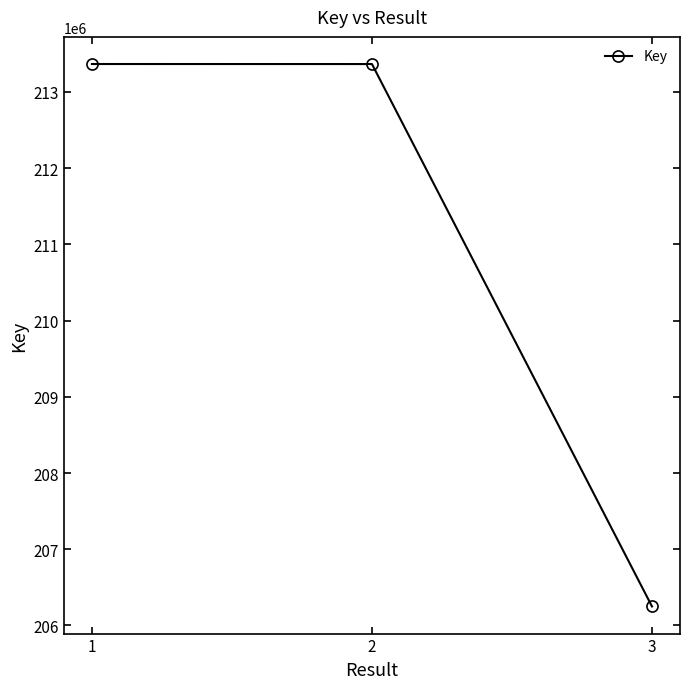

What is the change in value from 2 to 3?

-7115843